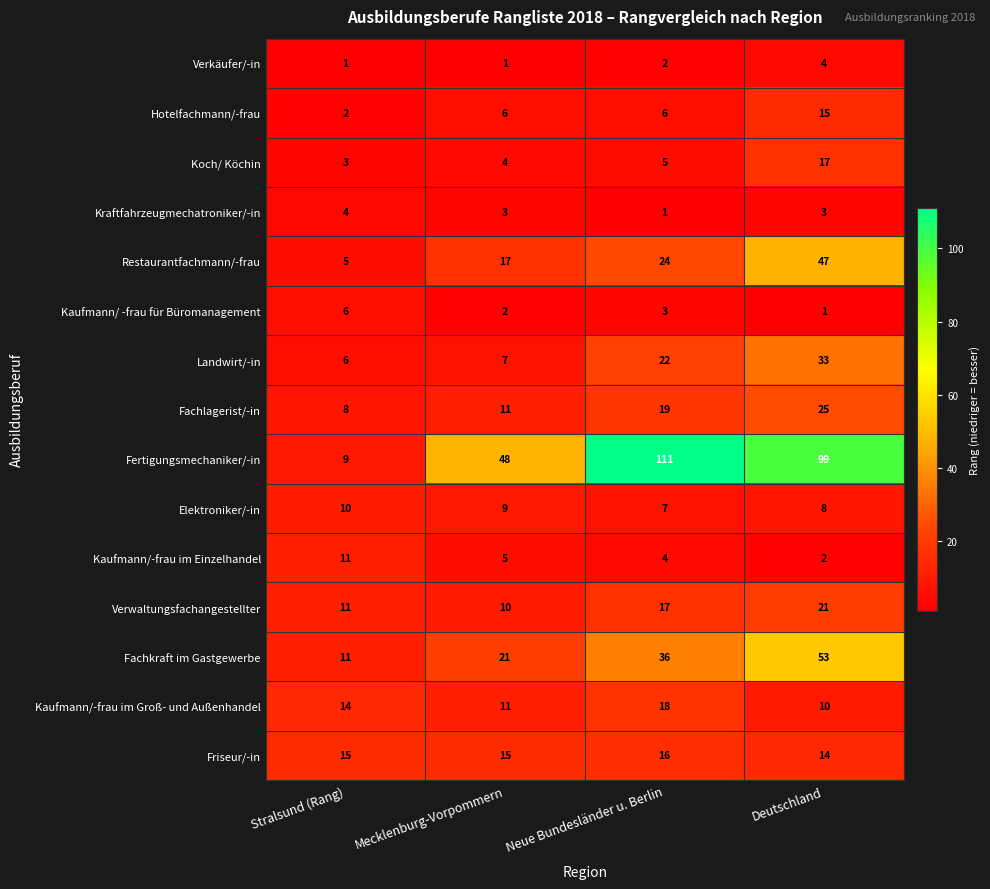

What is the difference between the maximum and minimum values in the Kaufmann/-frau im Einzelhandel series?

9